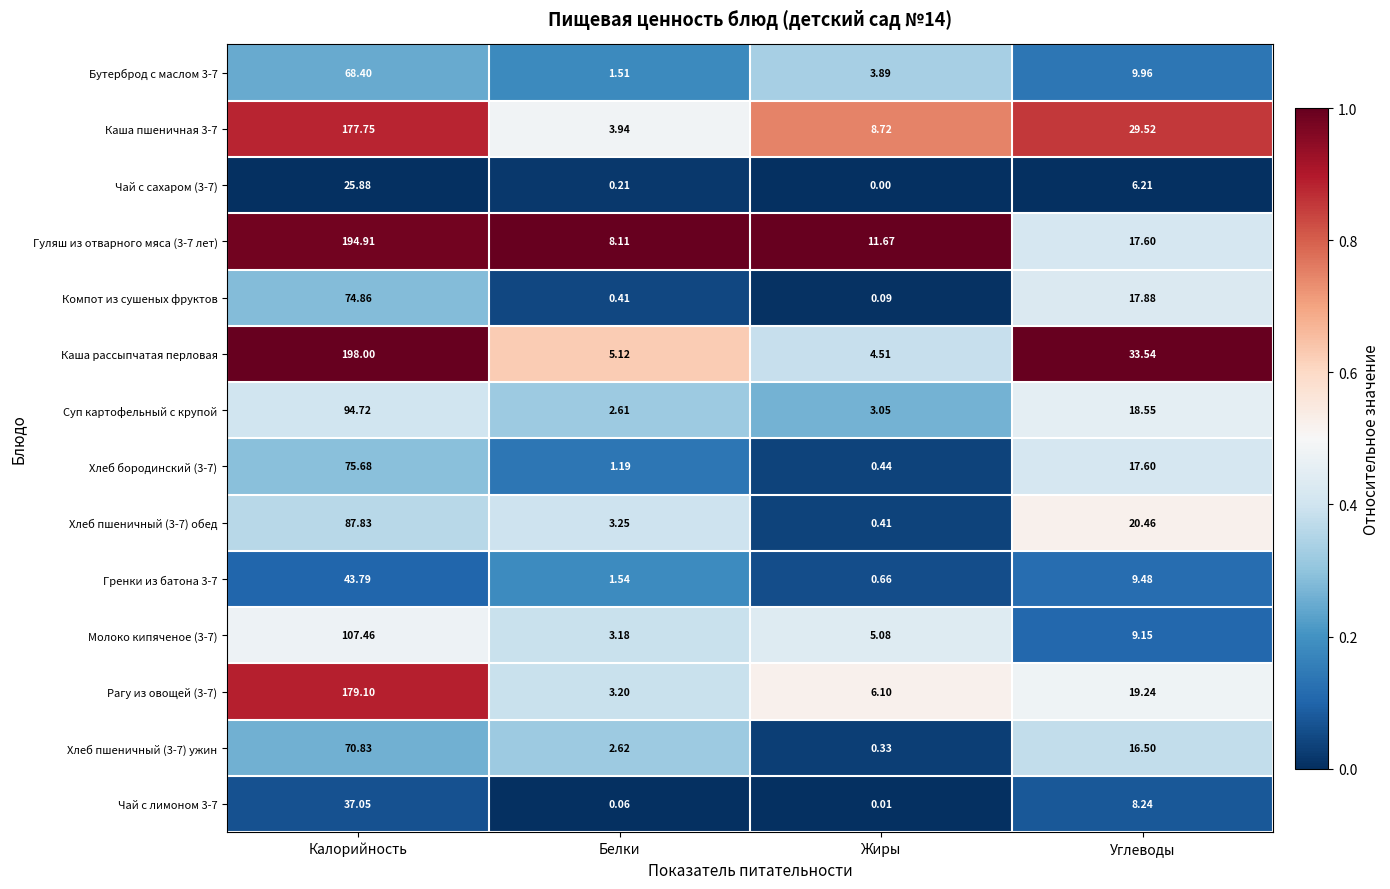

Between Белки and Жиры, which series saw the biggest shift?

Каша пшеничная 3-7